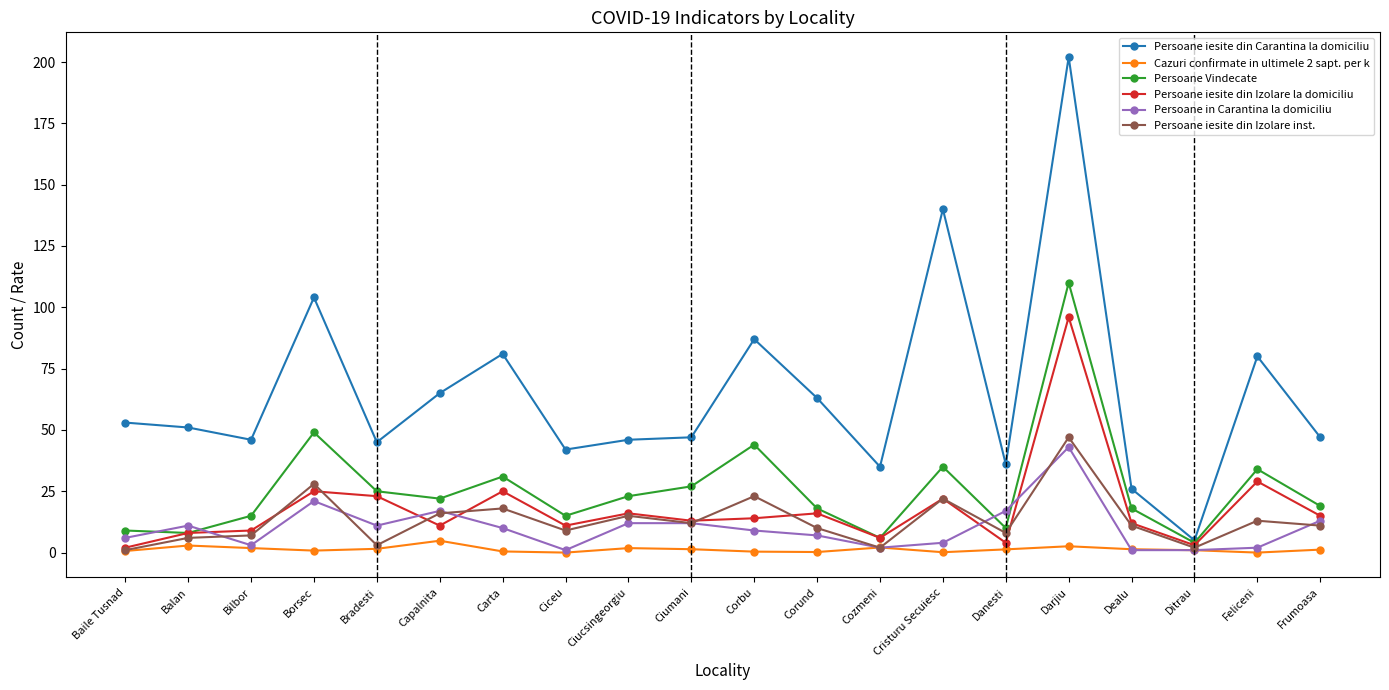

What is the value of the Persoane iesite din Carantina la domiciliu point at the 15th from the left?

36.0